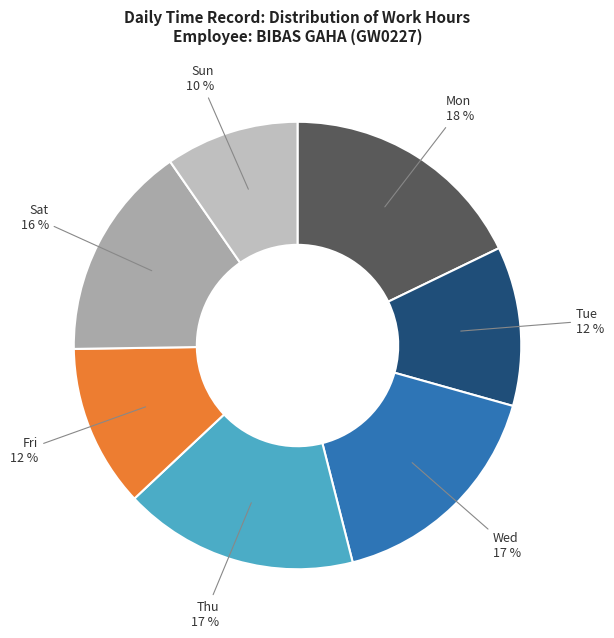

To the nearest percent, what portion does Sun represent?

10%